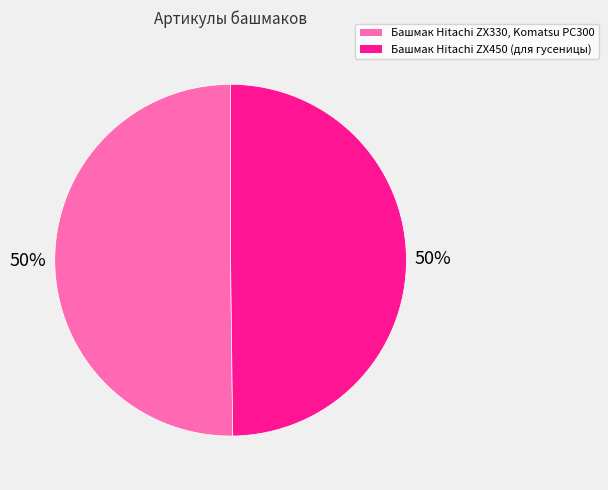

What percentage is the Башмак Hitachi ZX330, Komatsu PC300 slice, to the nearest percent?

50%